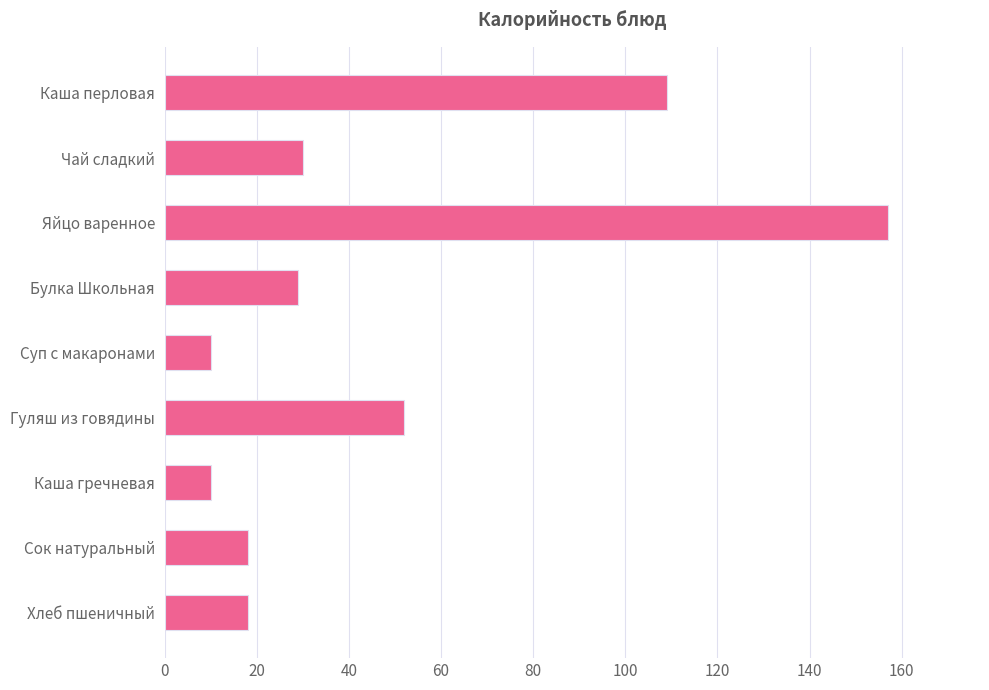

True or false: the data shows 247 at Яйцо варенное.

False